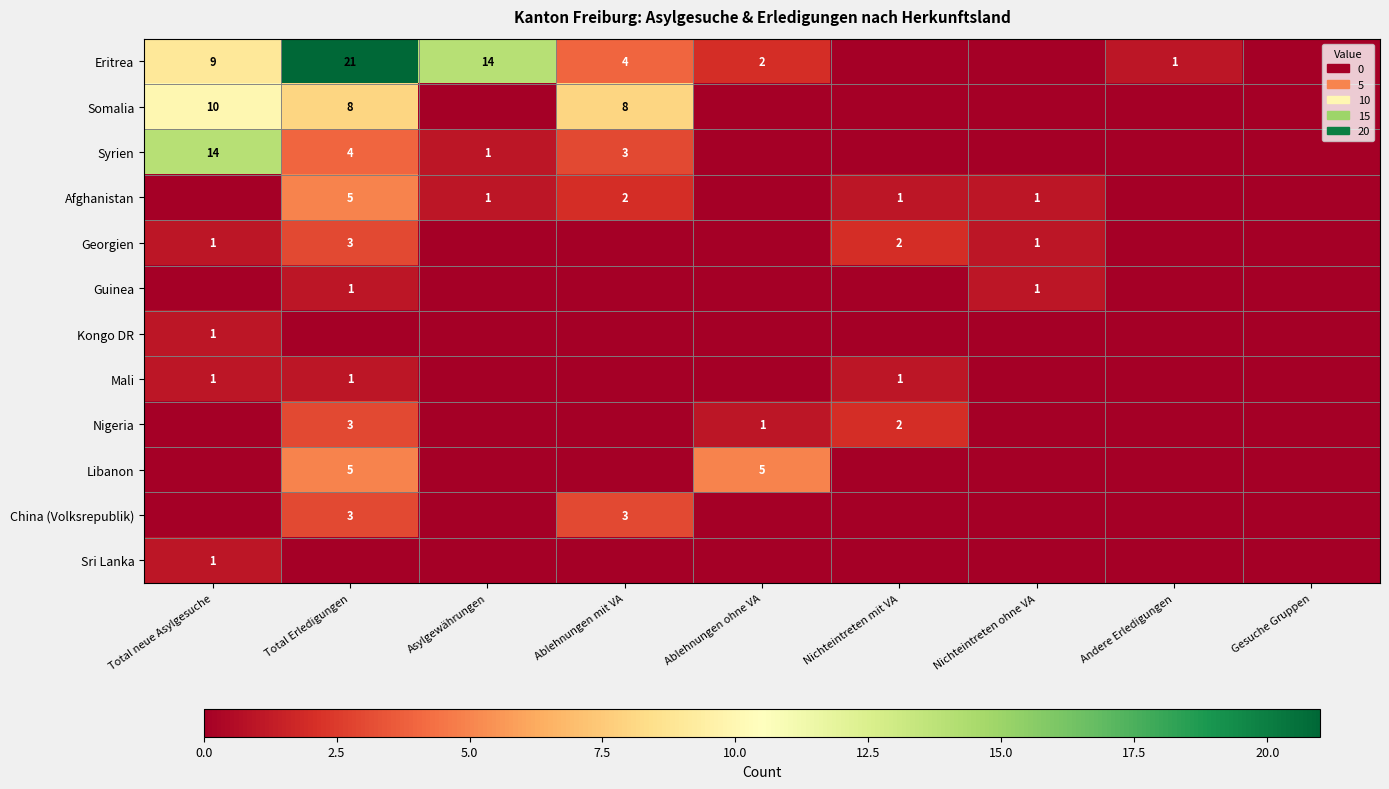

True or false: Georgien has a value of 0 at Total neue Asylgesuche.

False